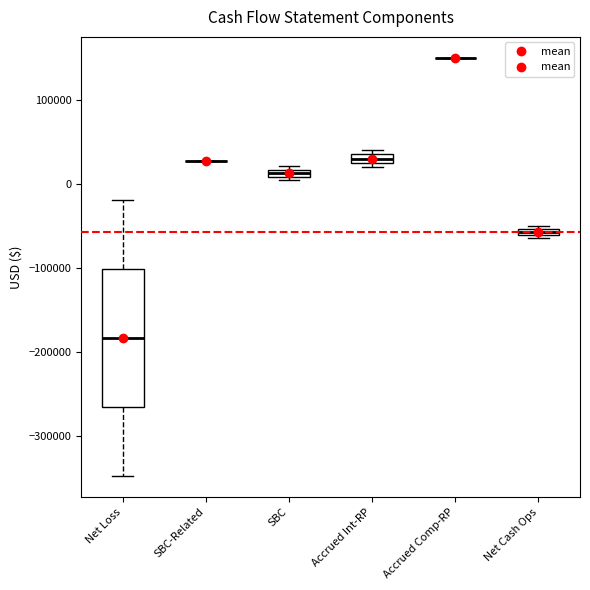

Which box is the tallest, from its lower edge to its upper edge?

Net Loss